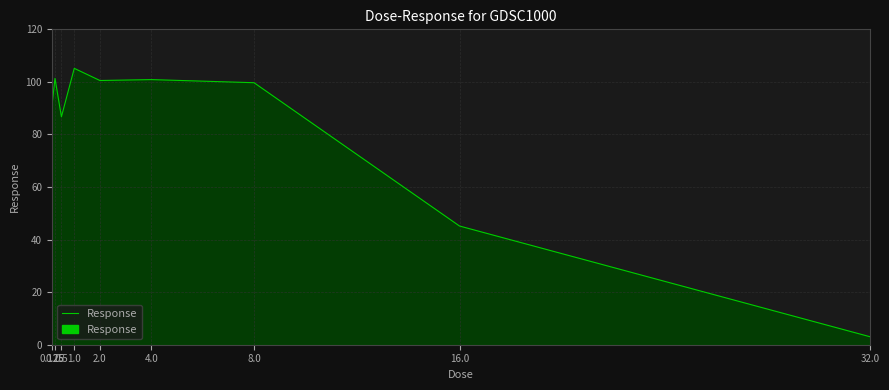

What is the maximum value shown in the chart?

105.2